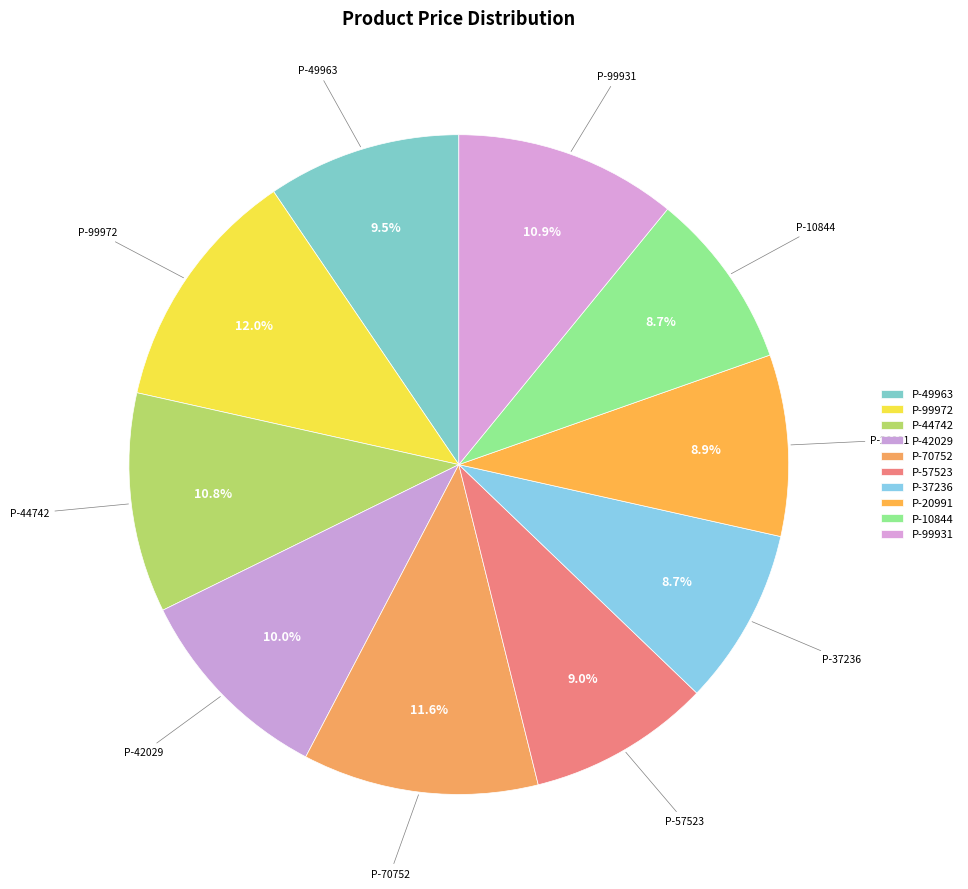

How many slices are in this pie chart?

10